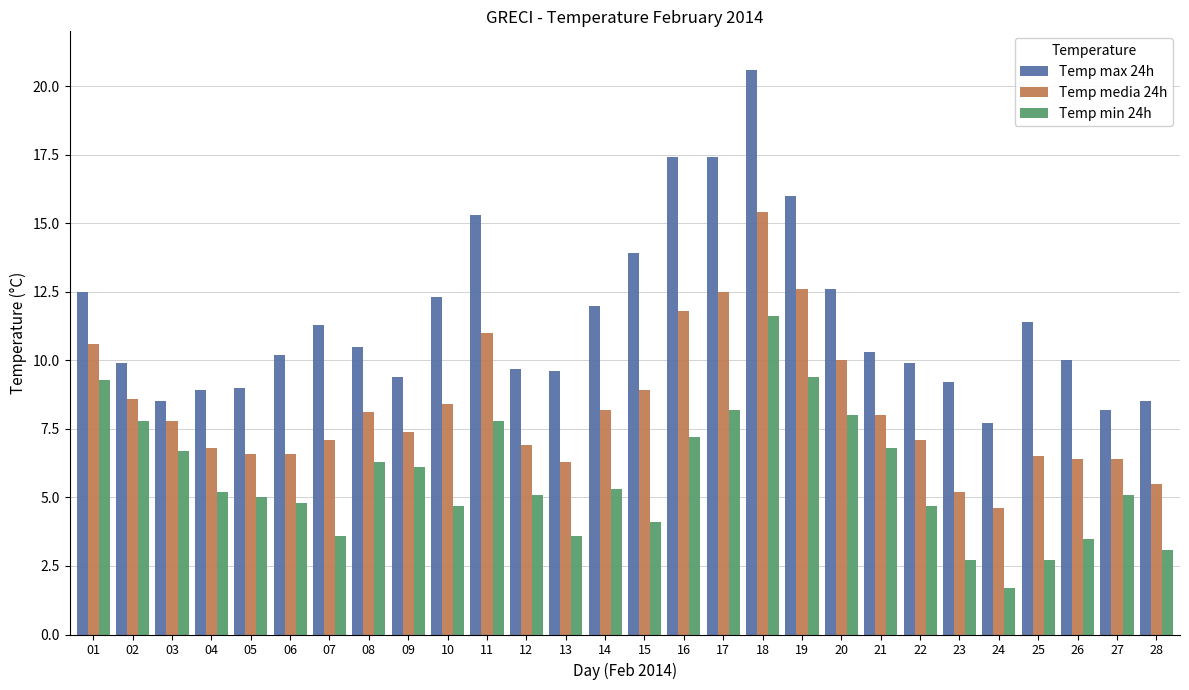

What is the difference between the maximum and minimum values in the Temp max 24h series?

12.9